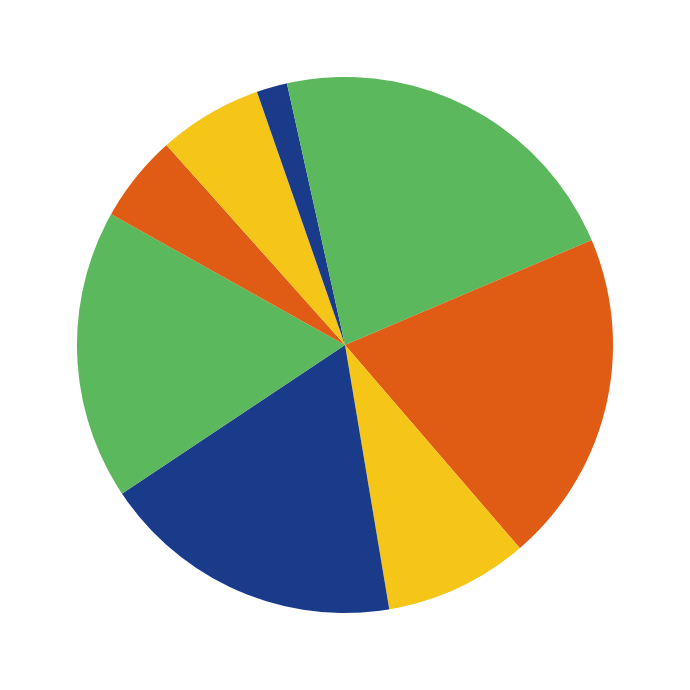

How many segments does this pie chart have?

9